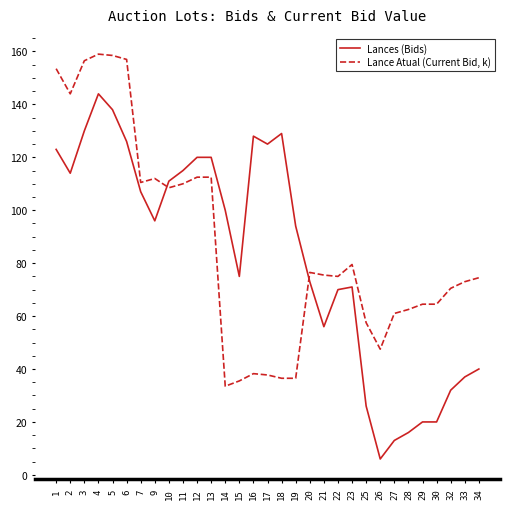

The value of Lances (Bids) at 28 is 28.4. True or false?

False